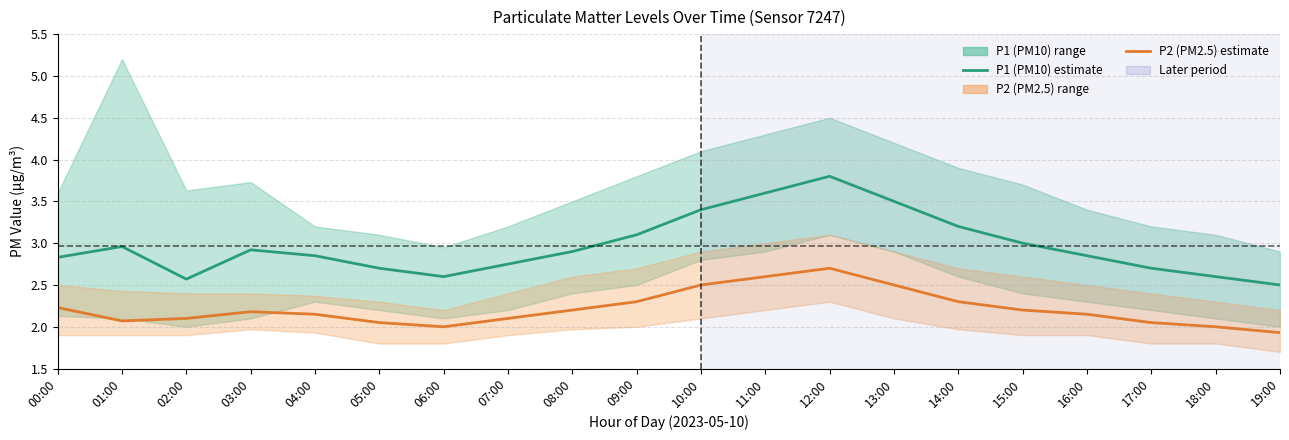

What is the total value across all series at 00:00?

5.1